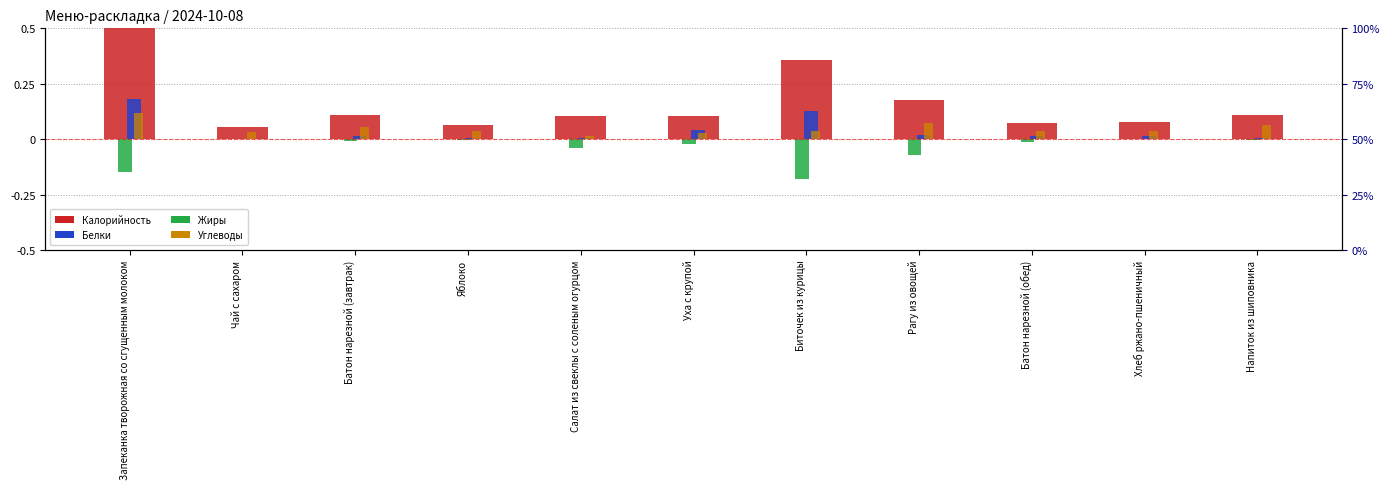

Are the bars grouped side by side (vs. stacked)?

Yes